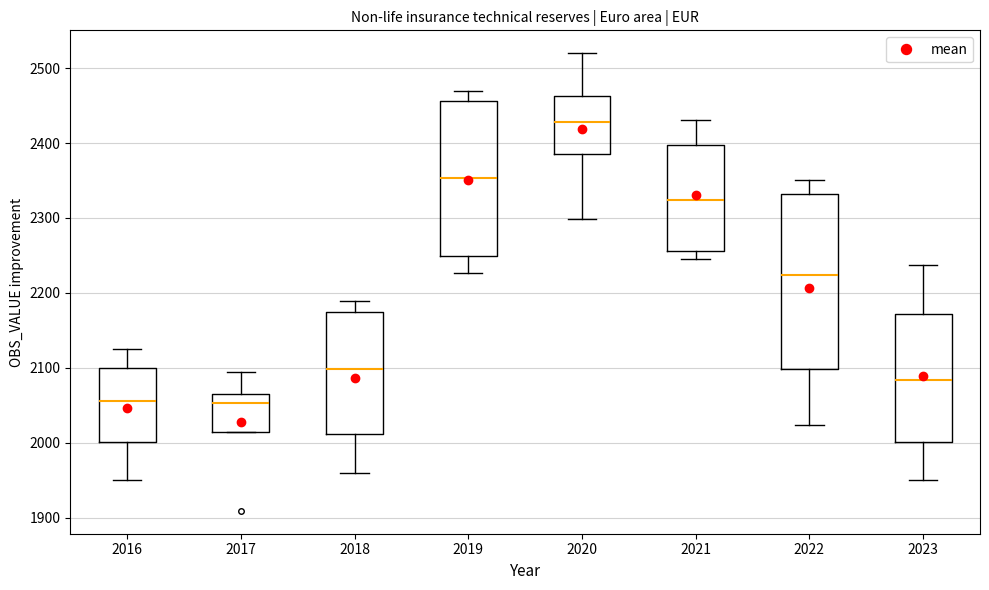

Comparing the boxes themselves (not the whiskers), which one is the tallest?

2022